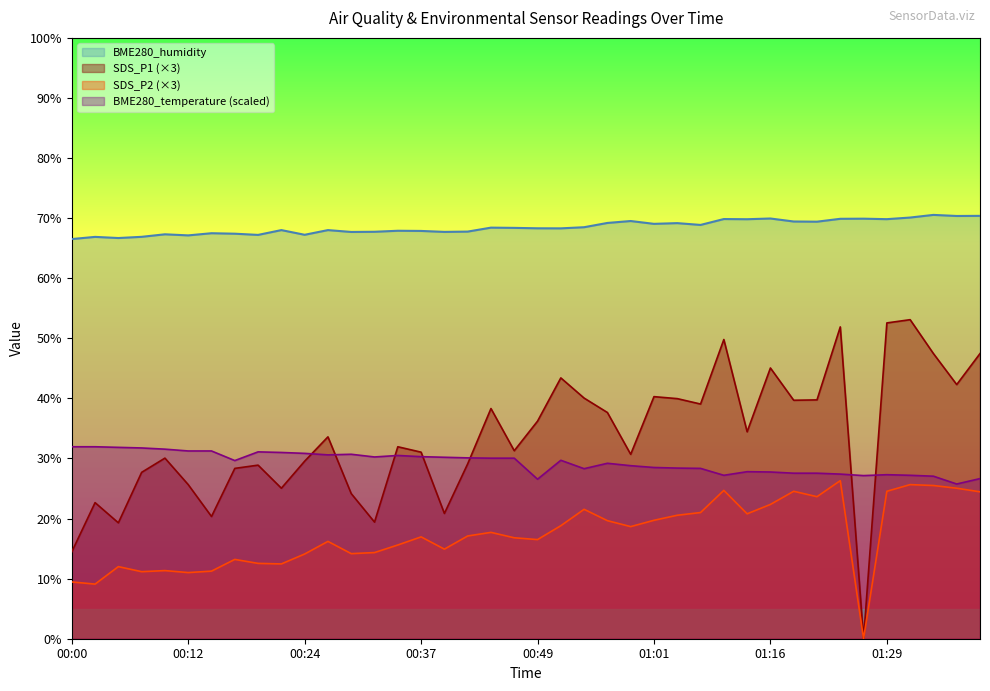

Reading right to left, what are all the values shown in this chart?

BME280_temperature: 26.6	25.8	27.1	27.2	27.3	27.1	27.4	27.5	27.5	27.8	27.8	27.2	28.4	28.4	28.5	28.8	29.2	28.3	29.7	26.6	30.1	30.1	30.1	30.2	30.3	30.5	30.3	30.7	30.6	30.9	31.0	31.1	29.6	31.2	31.2	31.5	31.8	31.9	32.0	32.0
BME280_humidity: 70.4	70.4	70.5	70.1	69.8	69.9	69.9	69.4	69.4	69.9	69.8	69.8	68.9	69.2	69.0	69.5	69.2	68.5	68.3	68.3	68.4	68.4	67.8	67.7	67.9	67.9	67.7	67.7	68.0	67.2	68.0	67.2	67.4	67.5	67.1	67.3	66.9	66.7	66.9	66.5
SDS_P1: 47.5	42.3	47.5	53.1	52.6	0.0	51.9	39.8	39.7	45.1	34.4	49.8	39.1	40.0	40.3	30.7	37.7	40.0	43.4	36.2	31.3	38.3	29.1	20.9	31.0	32.0	19.4	24.2	33.6	29.5	25.0	28.9	28.3	20.3	25.7	30.1	27.7	19.3	22.6	14.5
SDS_P2: 24.5	25.0	25.5	25.7	24.5	0.0	26.3	23.6	24.5	22.4	20.8	24.7	21.0	20.5	19.7	18.7	19.6	21.5	18.8	16.5	16.8	17.7	17.1	14.9	17.0	15.6	14.3	14.2	16.2	14.1	12.5	12.5	13.2	11.2	11.0	11.3	11.2	12.0	9.1	9.4